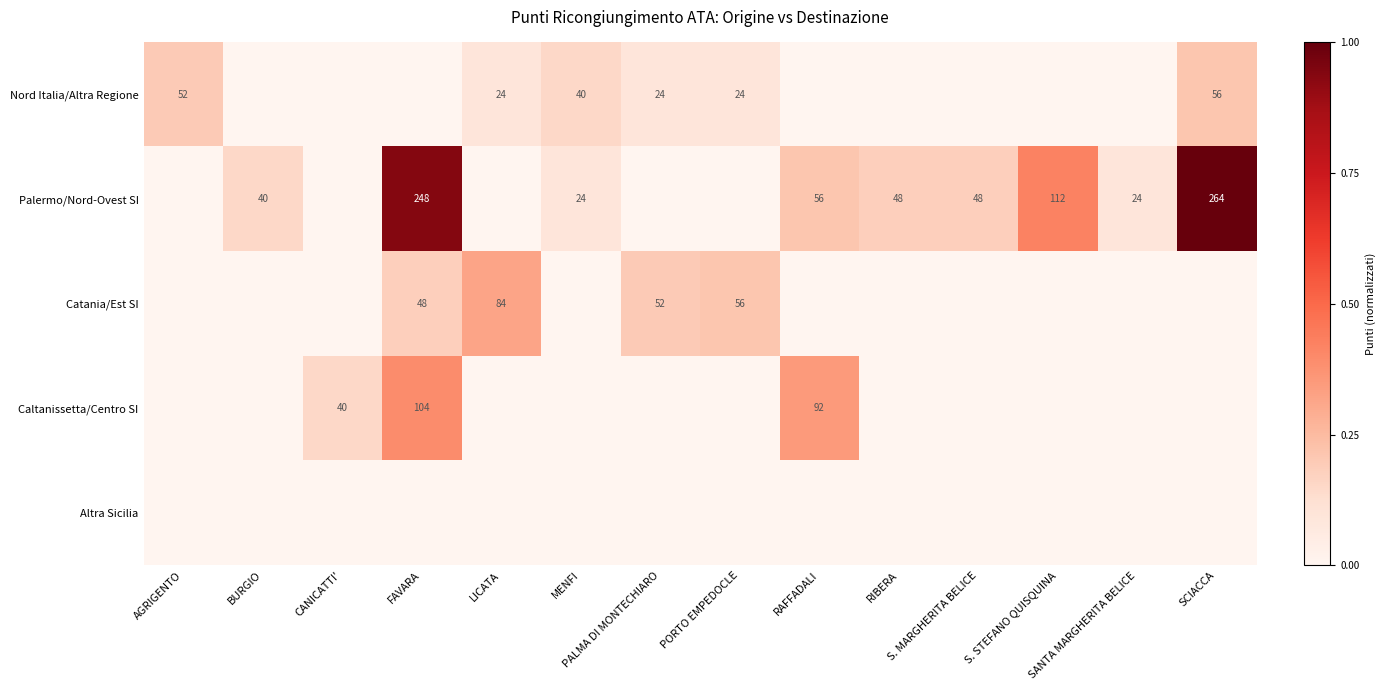

Count the Catania/Est SI values in the range 0 to 1.

14